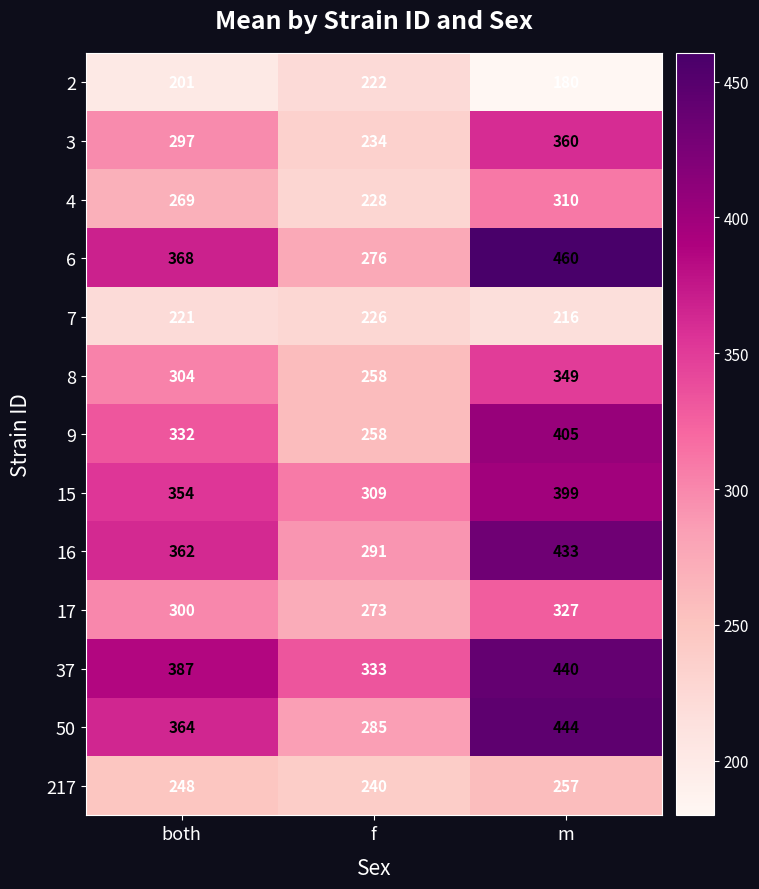

At which category does the chart reach its minimum across all series?

m